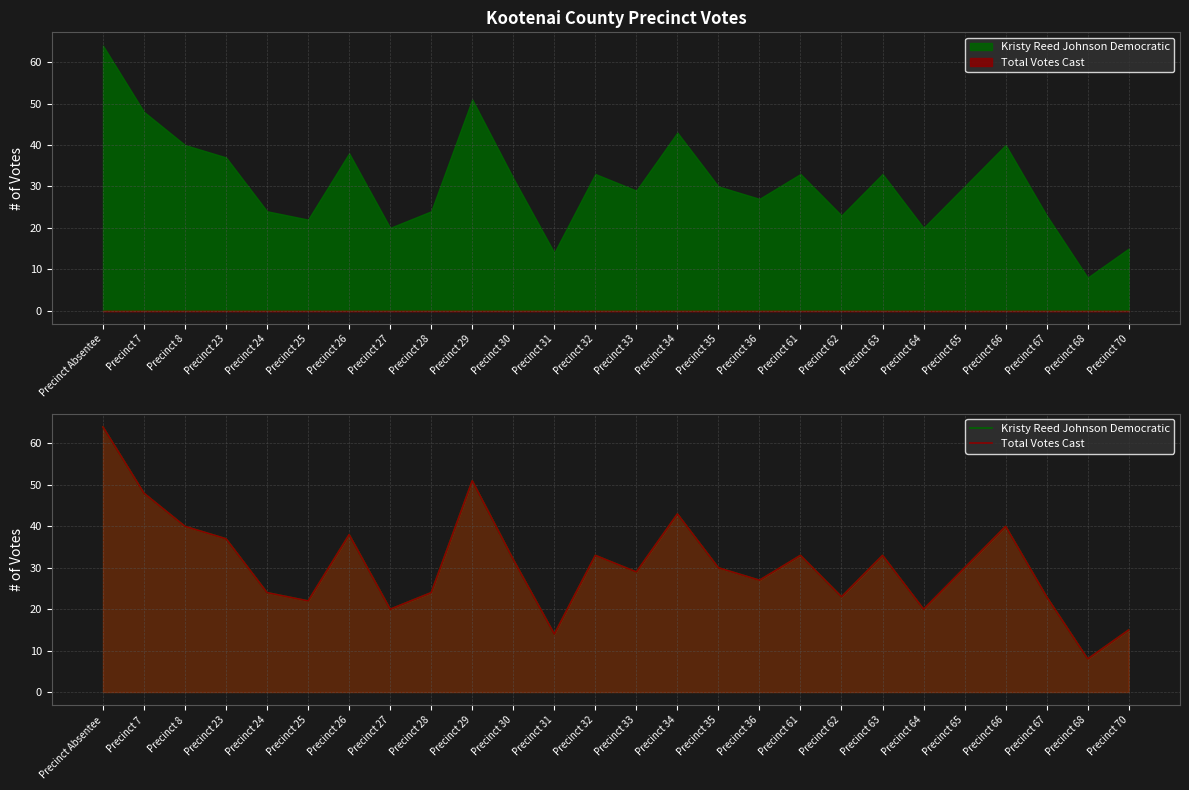

True or false: Total Votes Cast and Kristy Reed Johnson Democratic intersect in this chart.

False